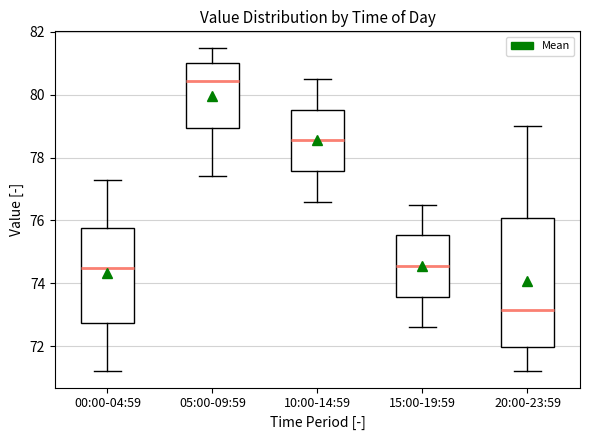

Where does the upper whisker of the box for 00:00-04:59 end on the y-axis? The values are not printed on the chart, so give them approximately, as read against the axis.

77.4